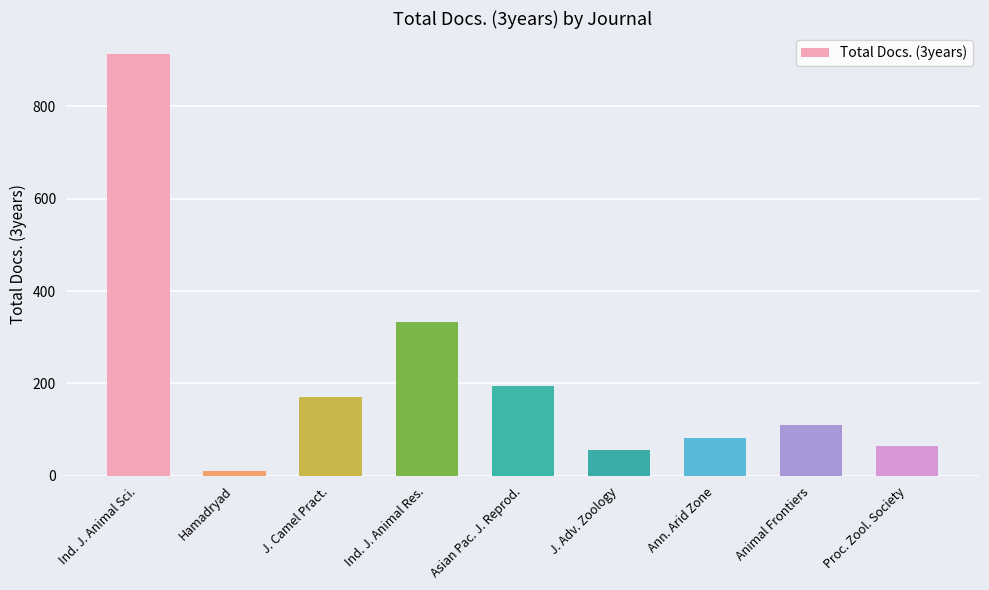

What is the sum of the values at Hamadryad and J. Camel Pract.?

181